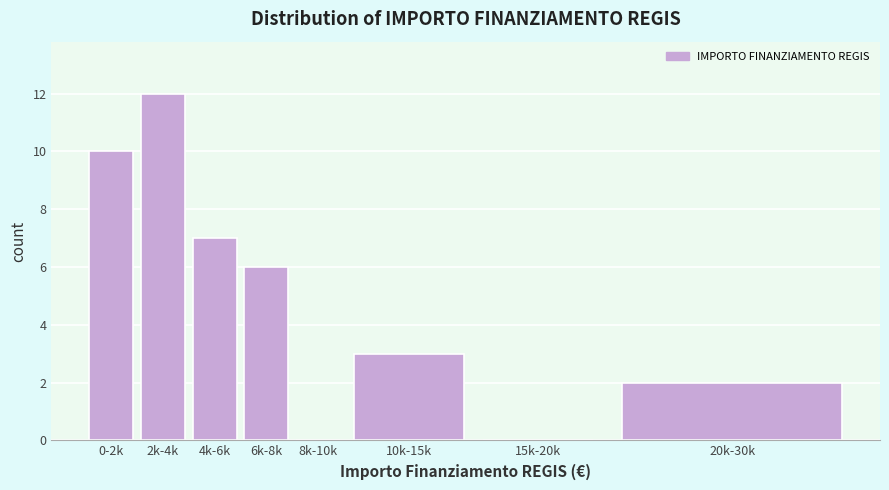

Reading left to right, list all the values displayed in this chart.

0-2k=10	2k-4k=12	4k-6k=7	6k-8k=6	8k-10k=0	10k-15k=3	15k-20k=0	20k-30k=2